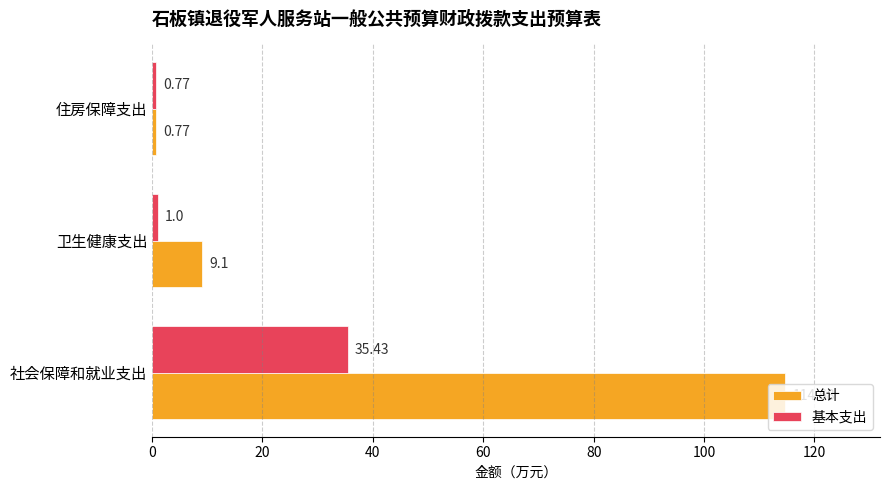

Between 社会保障和就业支出 and 住房保障支出, which series saw the biggest shift?

总计